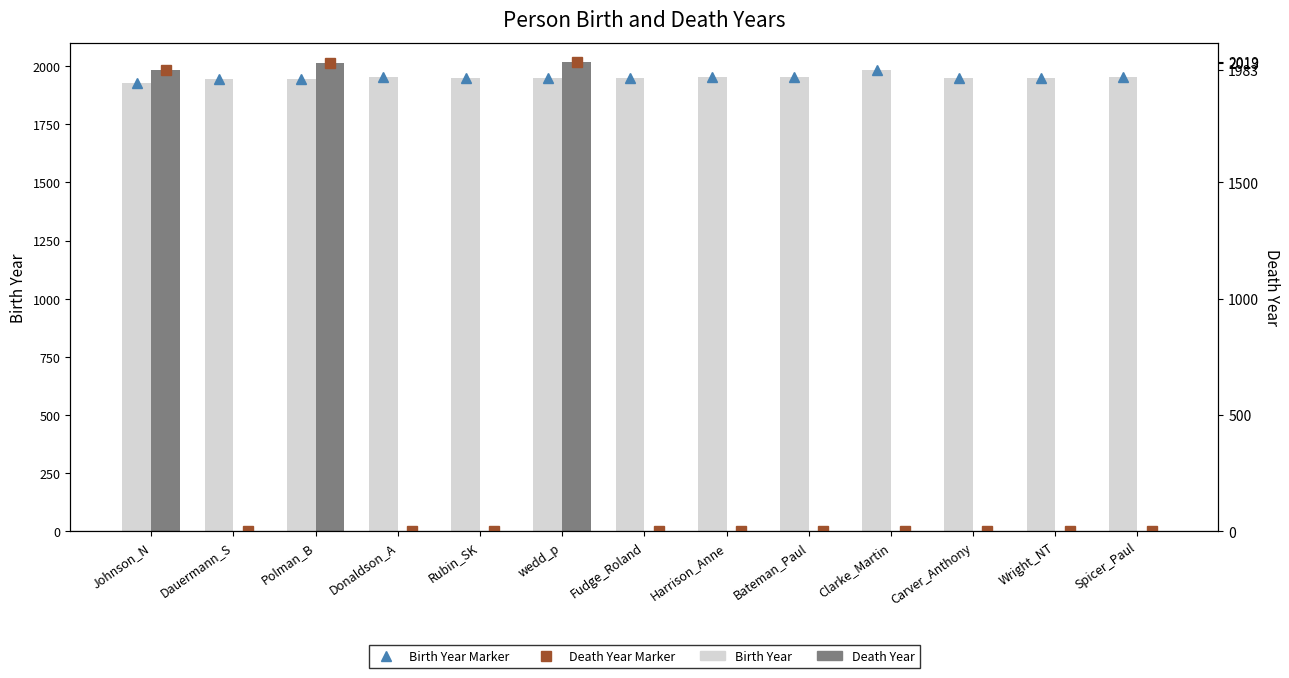

What position from the left is Bateman_Paul?

9